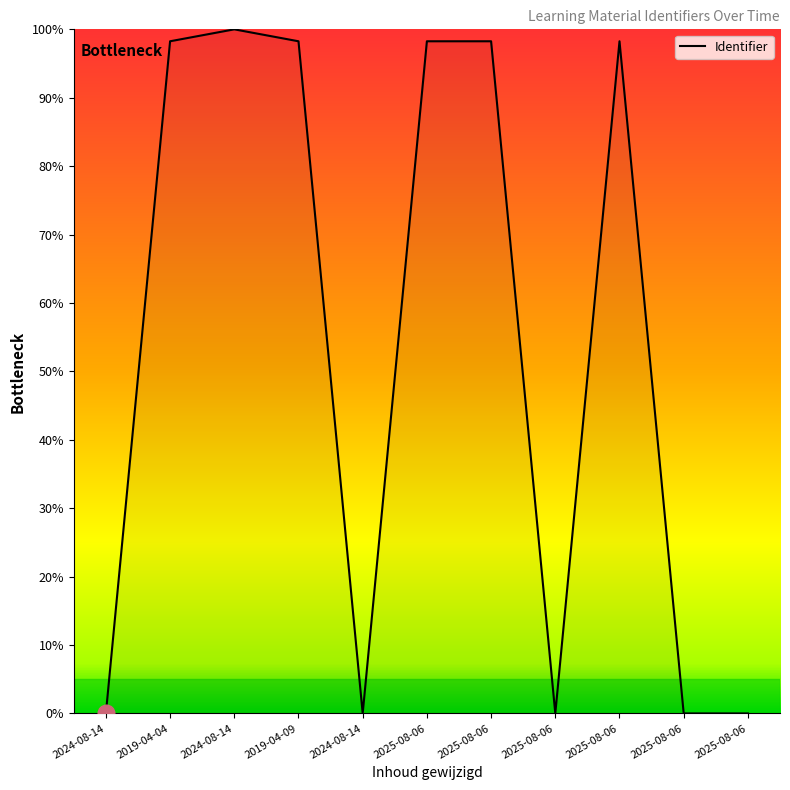

Is this an area chart (filled region under the line)?

Yes